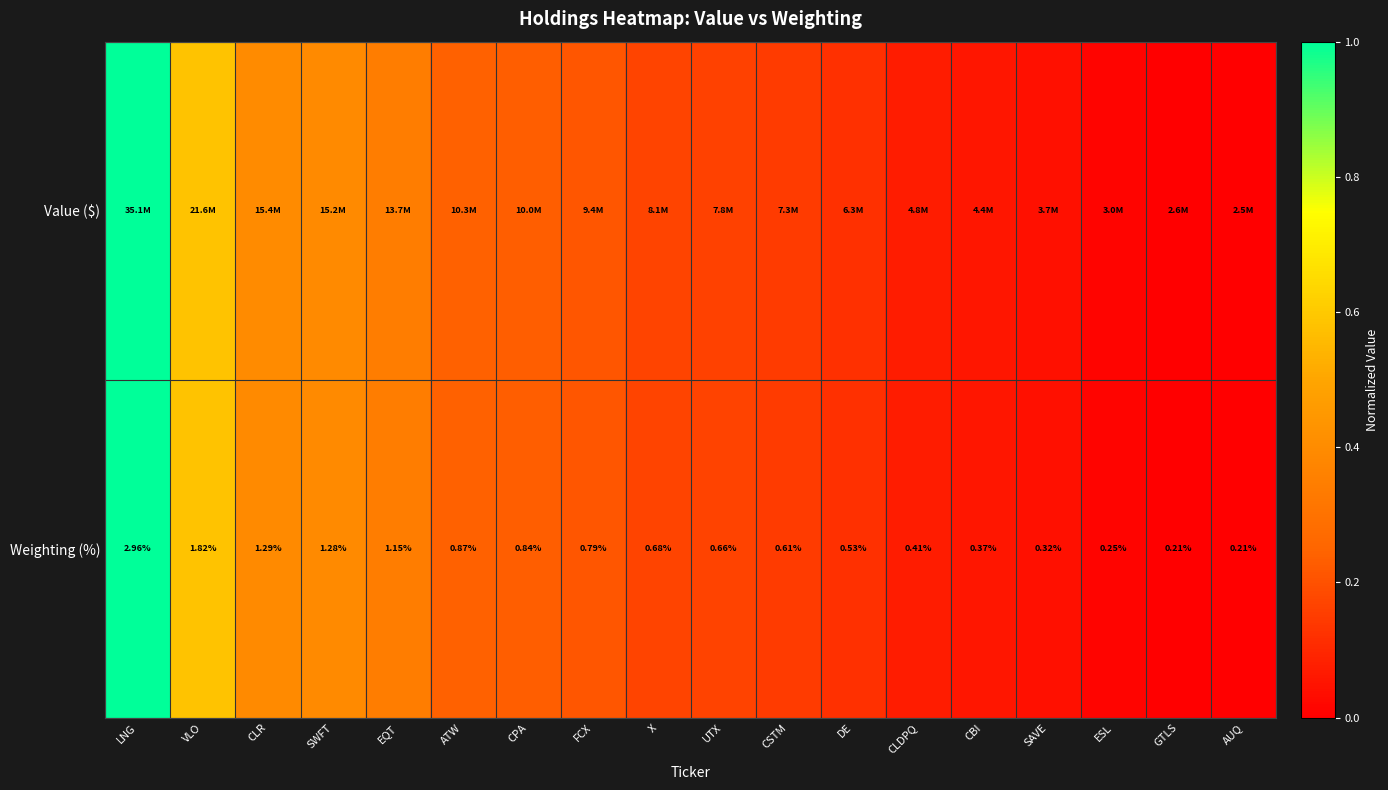

Where is Weighting (%) nearest to the value 1?

ATW